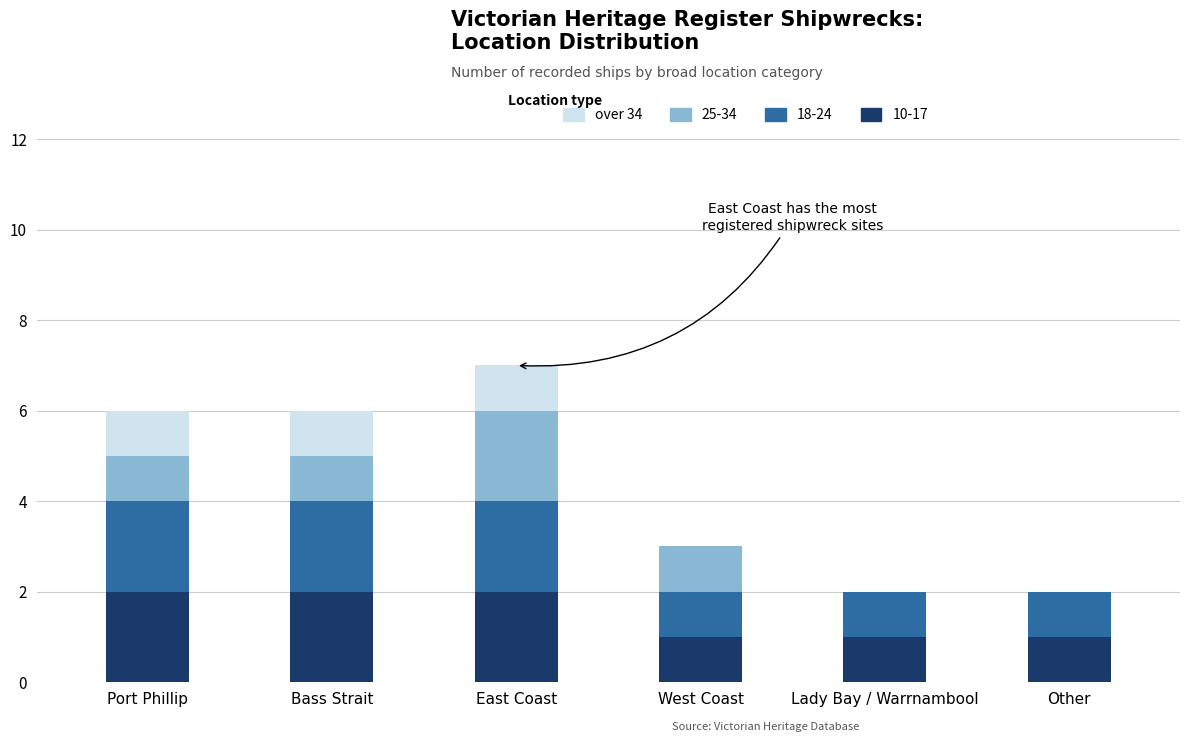

The value of 10-17 at Lady Bay / Warrnambool is 0. True or false?

False